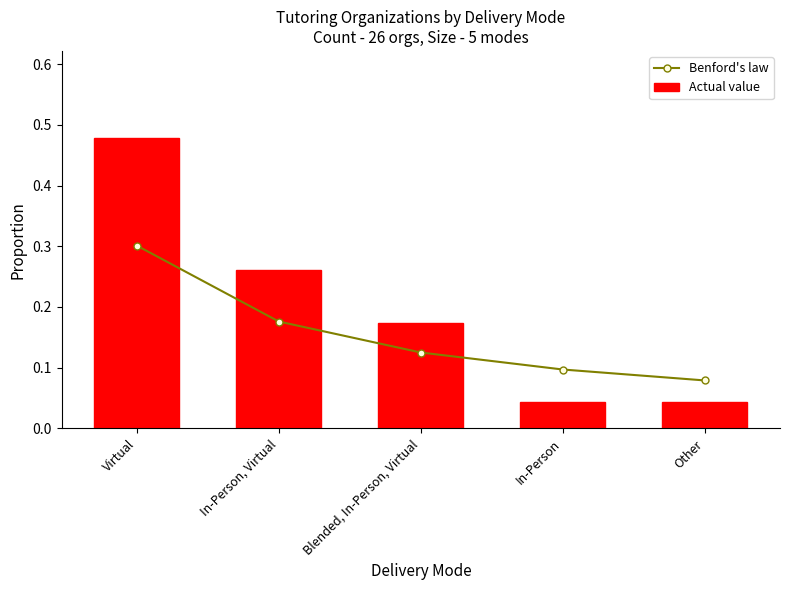

The Benford's law series shows 0.1 at In-Person, Virtual. True or false?

False